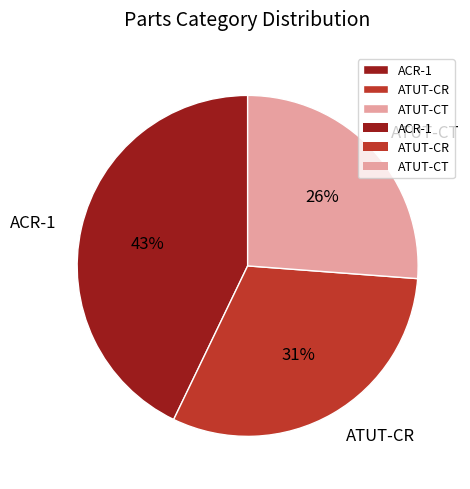

To the nearest percent, what is the difference between the largest and smallest slice percentages?

17%